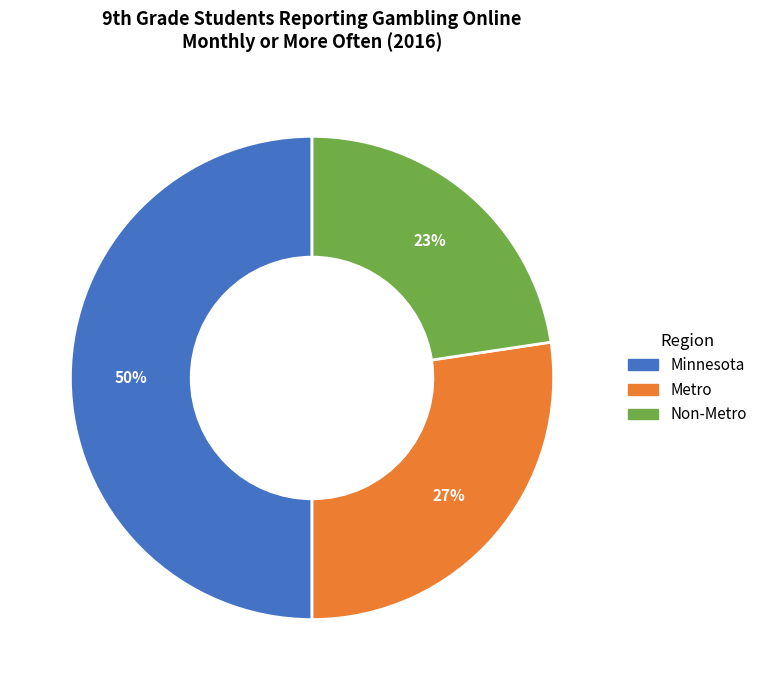

How many slices are in this pie chart?

3